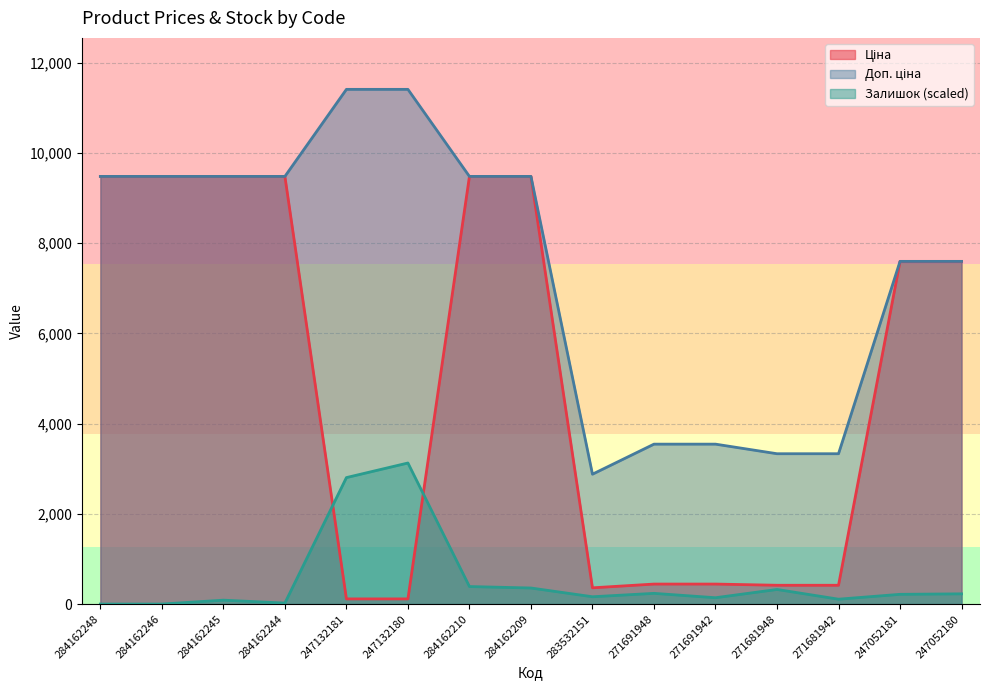

What is the difference between the maximum and minimum values in the Доп. ціна series?

8531.2